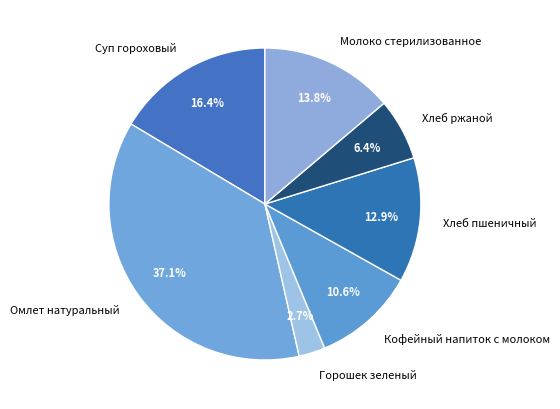

Between Омлет натуральный and Хлеб пшеничный, which is larger?

Омлет натуральный